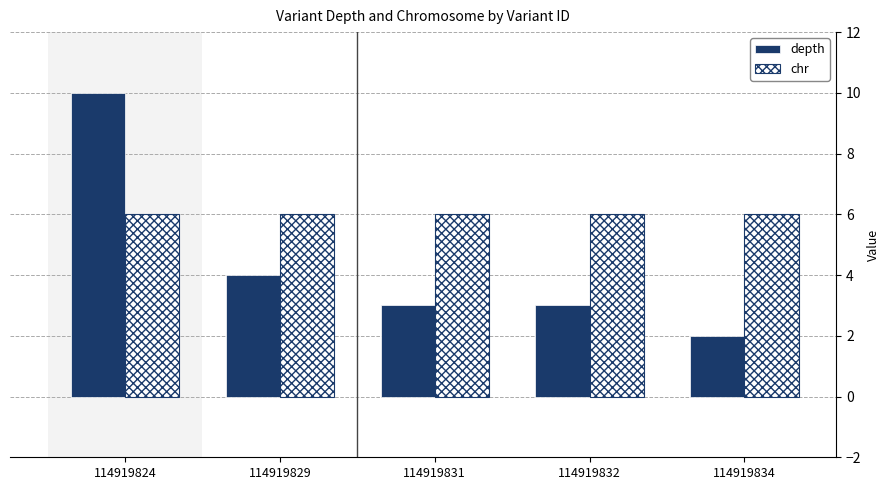

Reading left to right, what are all the values shown in this chart?

depth: 114919824=10	114919829=4	114919831=3	114919832=3	114919834=2
chr: 114919824=6	114919829=6	114919831=6	114919832=6	114919834=6